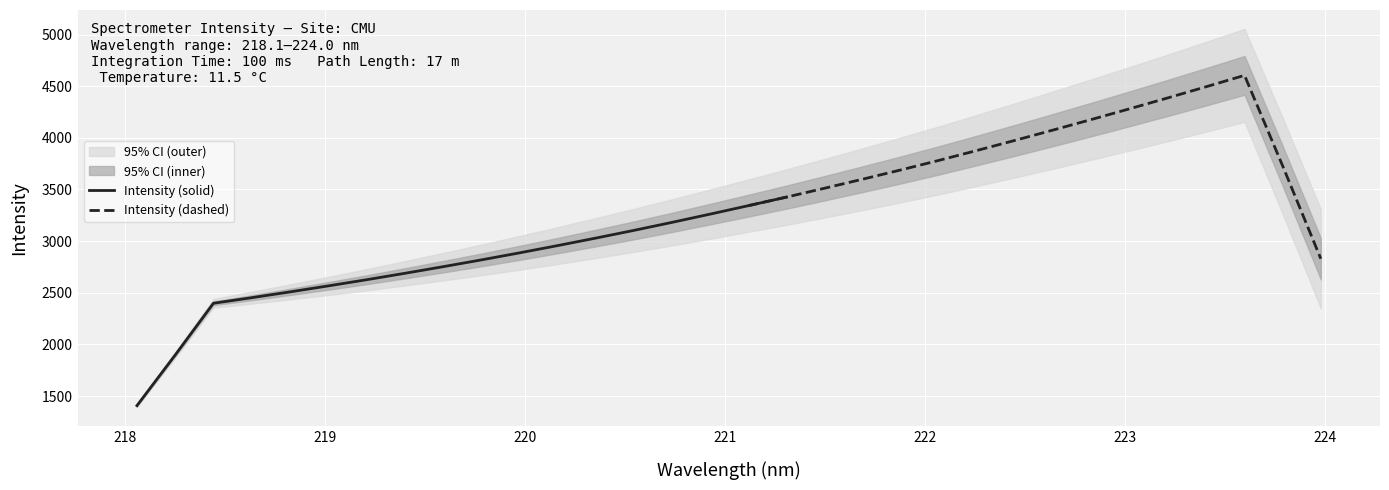

What is the value of the 12th point from the left?

2953.4